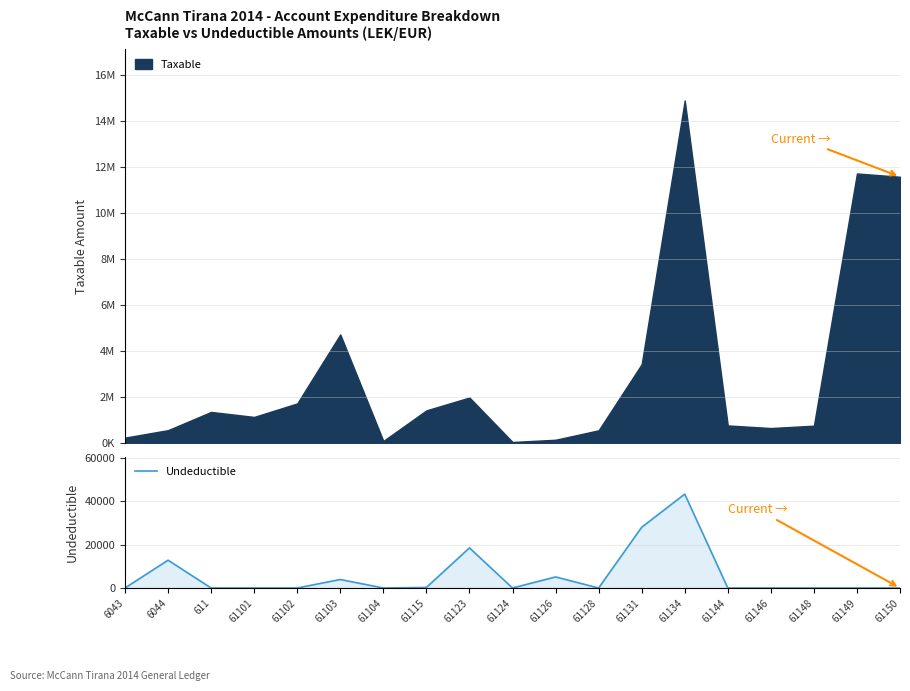

The value of Undeductible at 61101 is 24349. True or false?

False